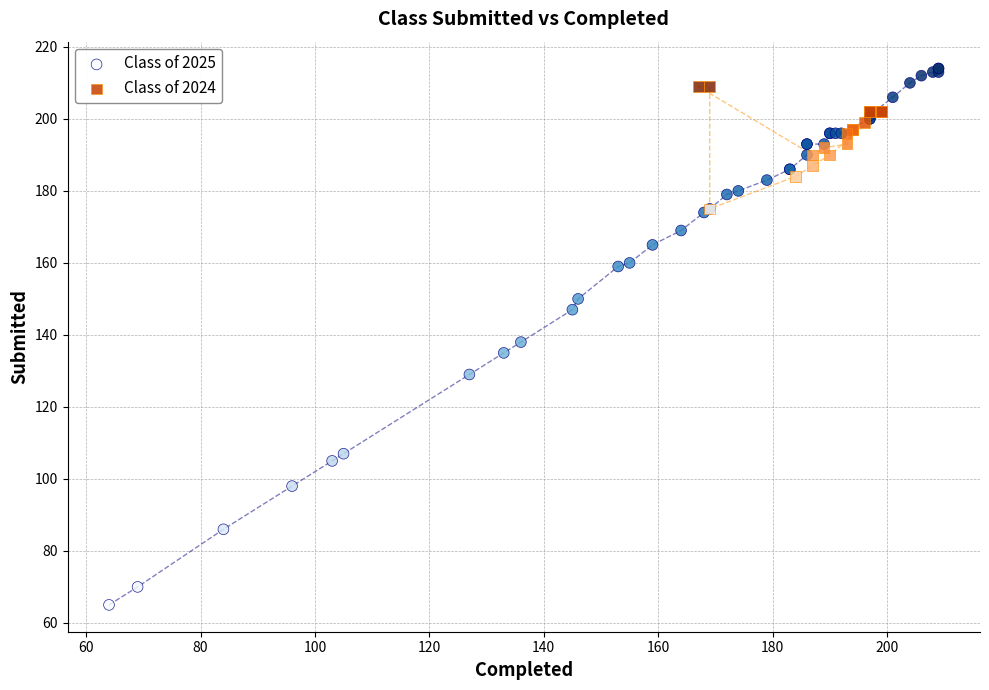

What are all the series names shown in the legend?

Class of 2025, Class of 2024